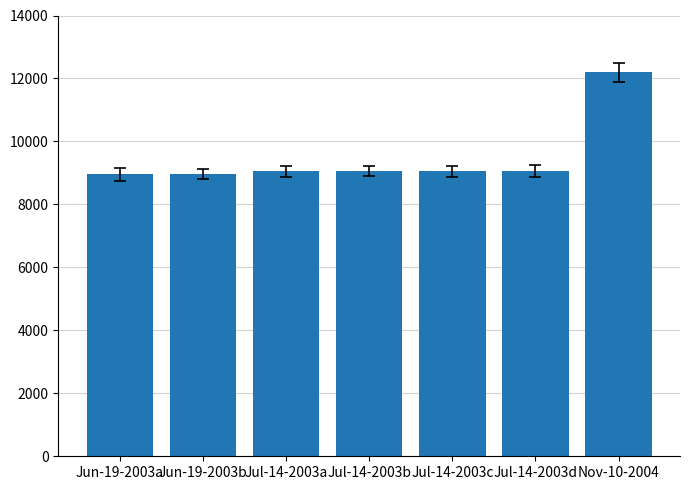

What is the maximum value shown in the chart?

12194